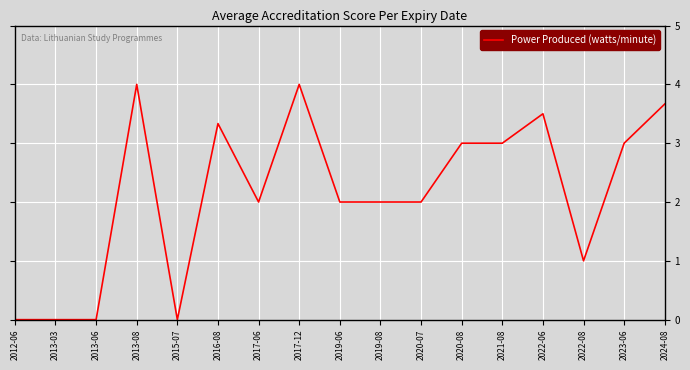

What is the approximate value at 2022-08?

1.0